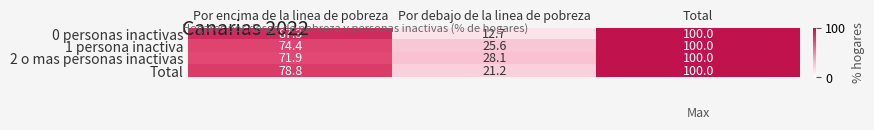

What is the total value across all series at Total?

400.0